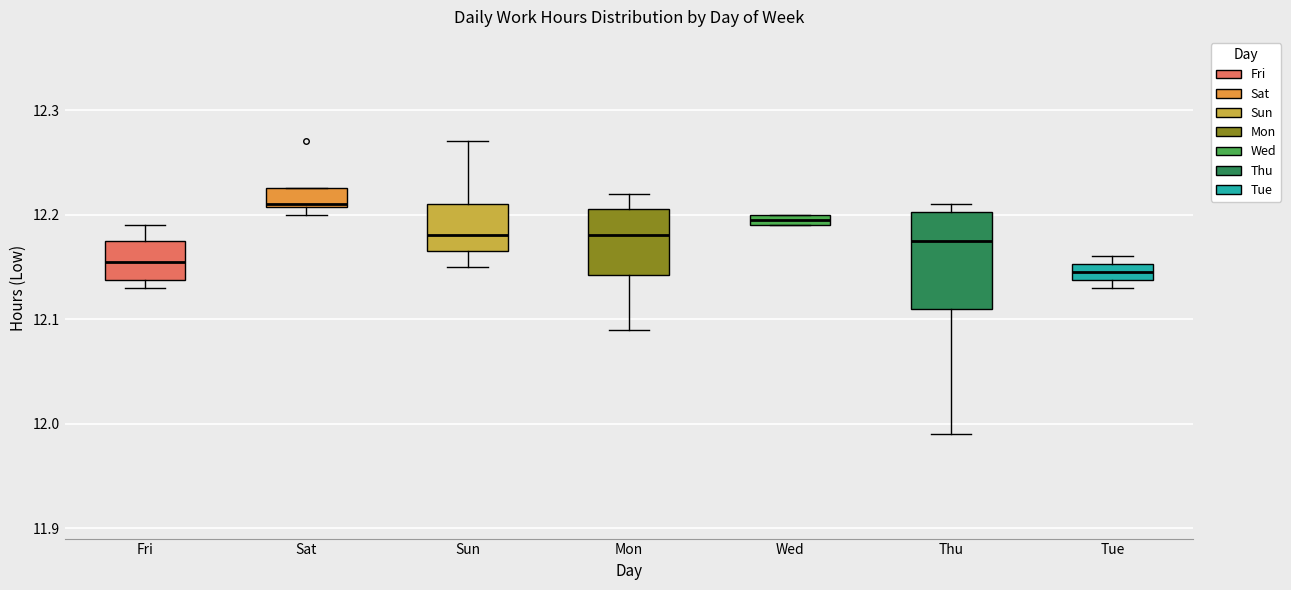

Which box's median line is the lowest?

Tue